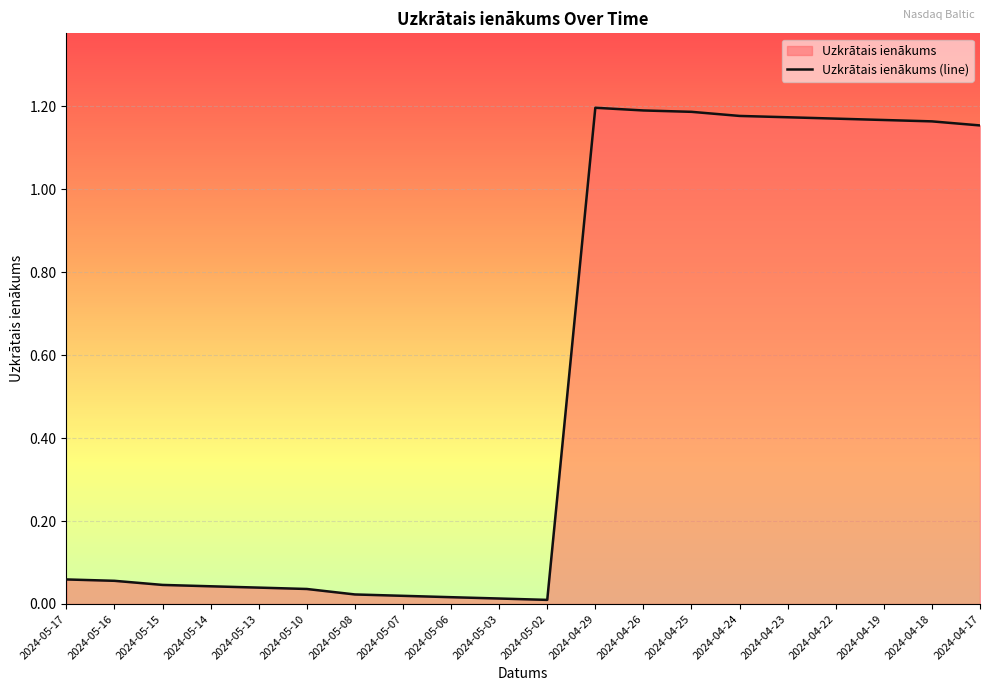

Is it true that the value at 2024-04-25 is 0.7?

False